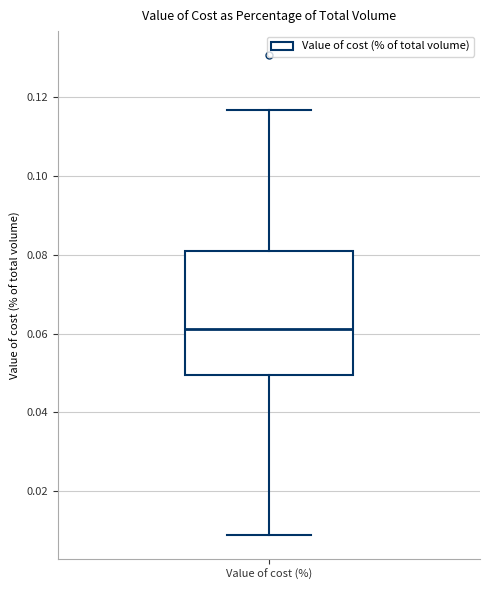

Where does the median line of the box for Value of cost (%) sit on the y-axis? The values are not printed on the chart, so give them approximately, as read against the axis.

0.062